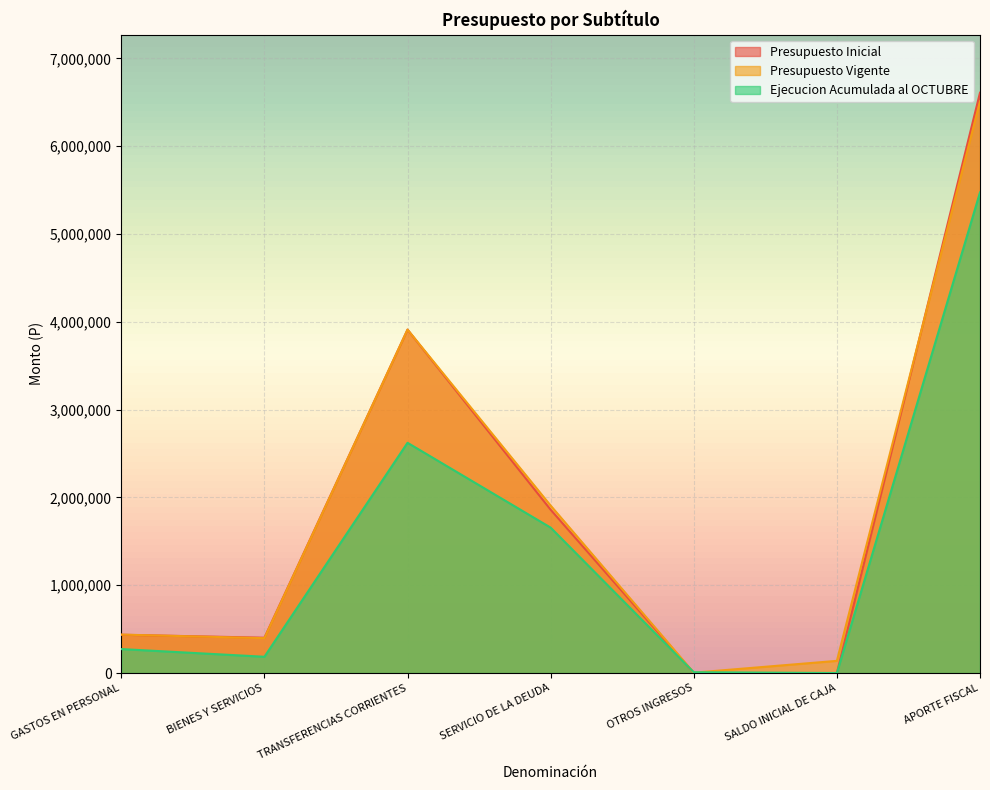

Does the chart display data point markers on the line(s)?

No